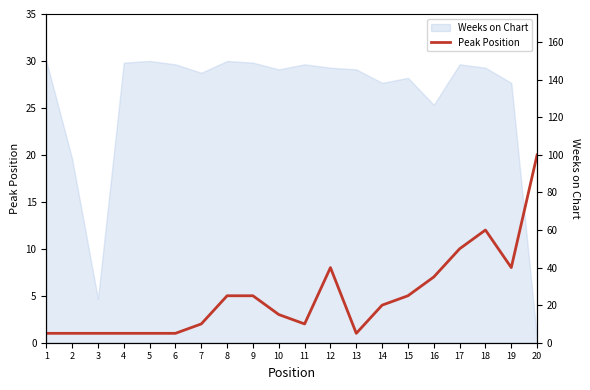

At which category does the data reach its first local valley?

11